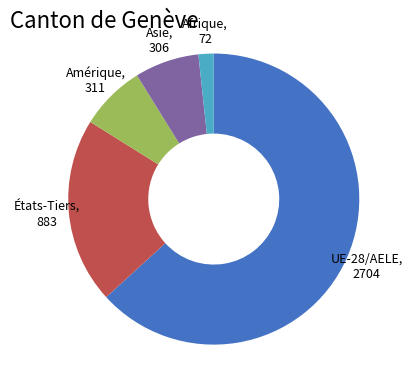

Is there a majority slice in this chart?

Yes